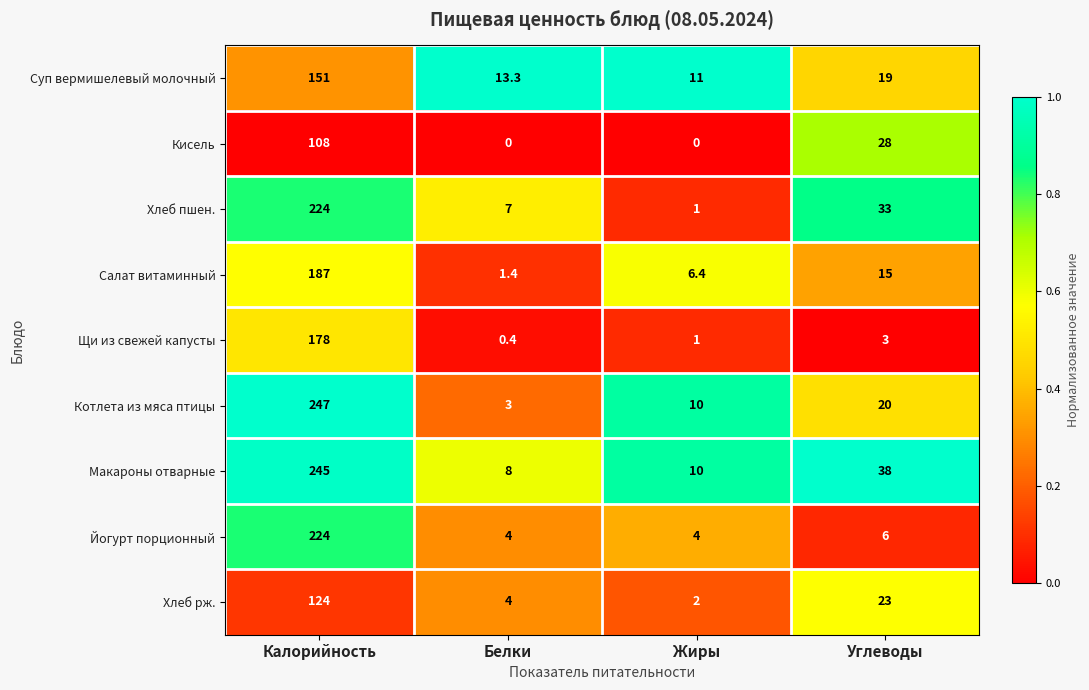

Which series has the largest range (max minus min)?

Котлета из мяса птицы